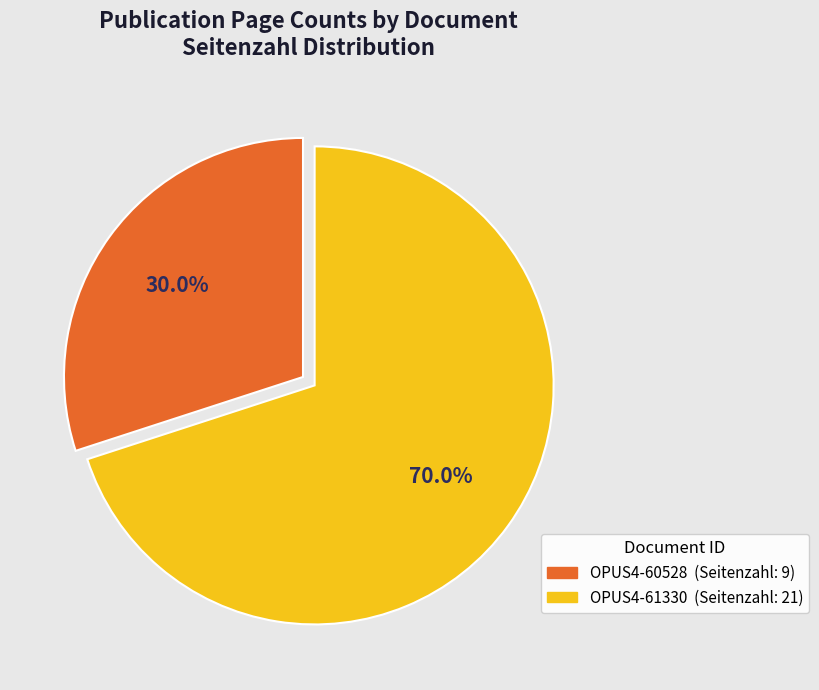

How many segments does this pie chart have?

2